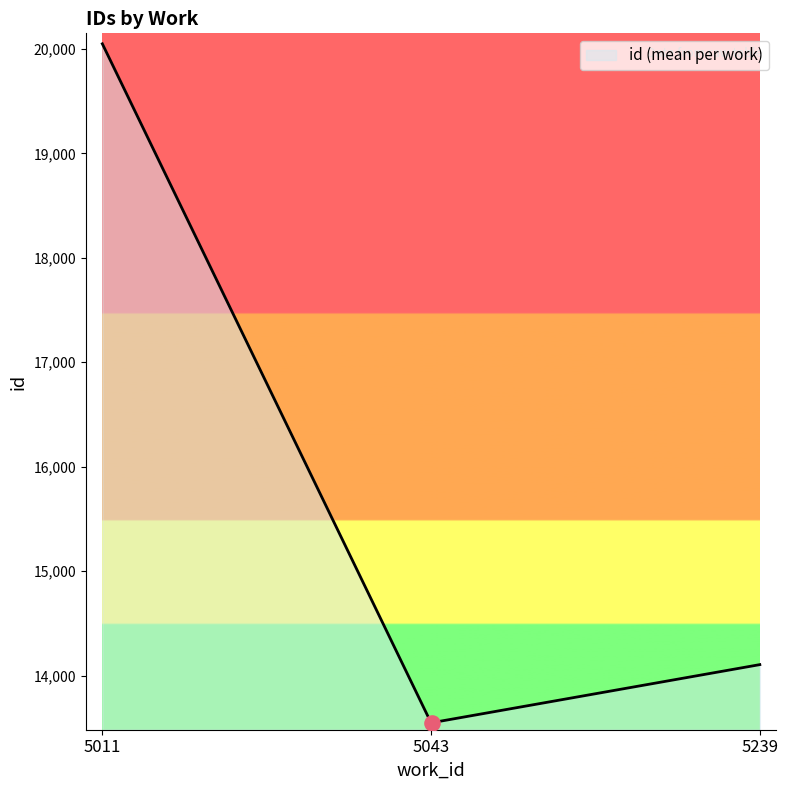

What is the difference between the maximum and minimum values?

6500.3